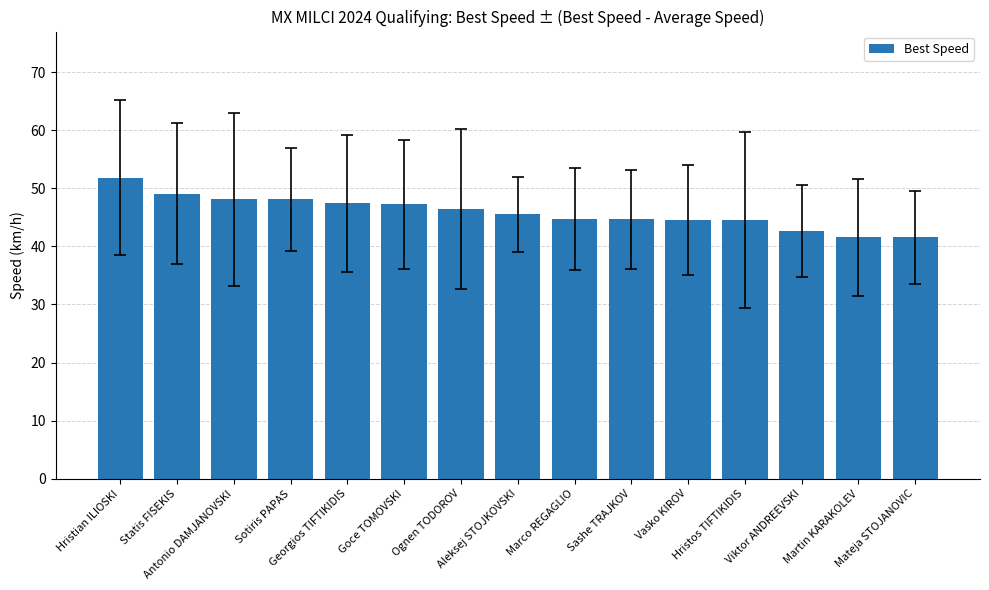

Which has a higher value, Hristian ILIOSKI or Vasko KIROV?

Hristian ILIOSKI